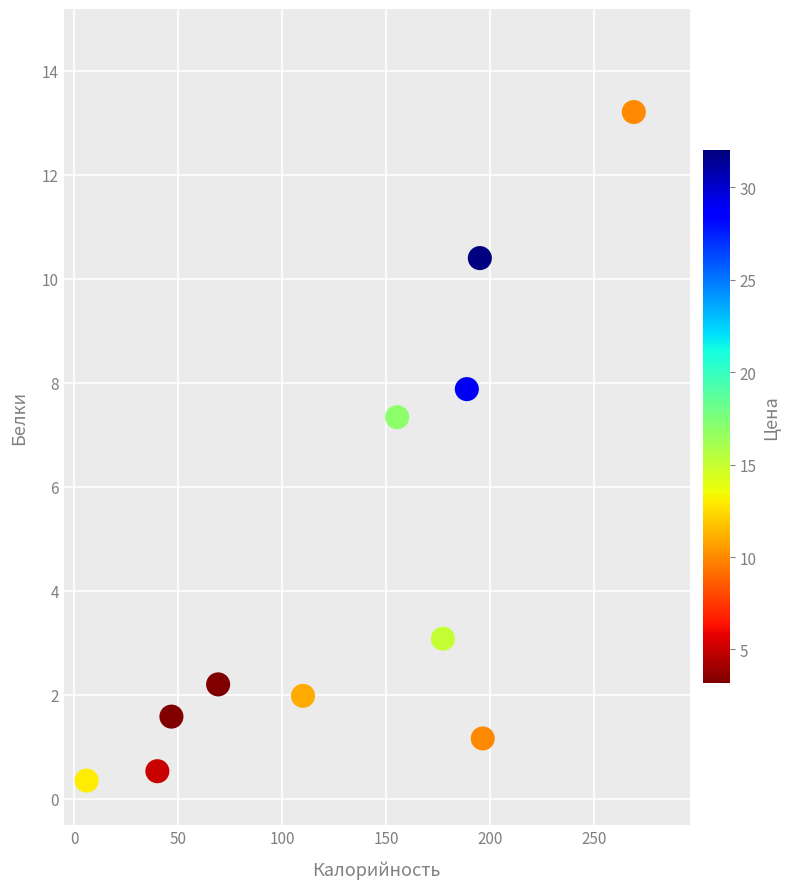

What is the average Y value?

4.5